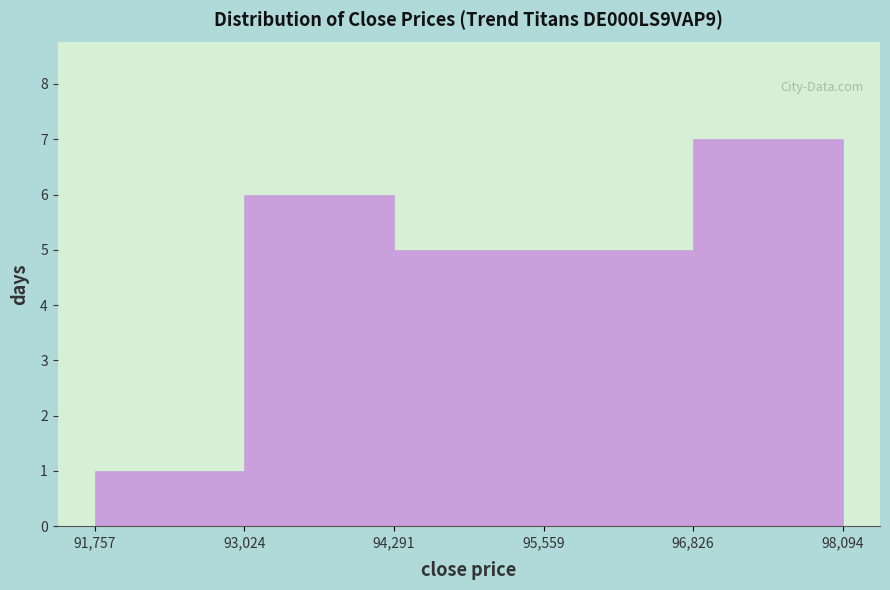

Which range on the x-axis has the tallest bar?

96,826 to 98,094